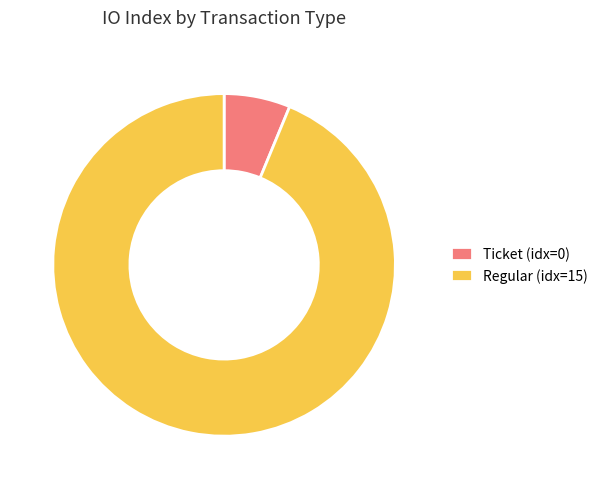

Which slice is the largest?

Regular (idx=15)